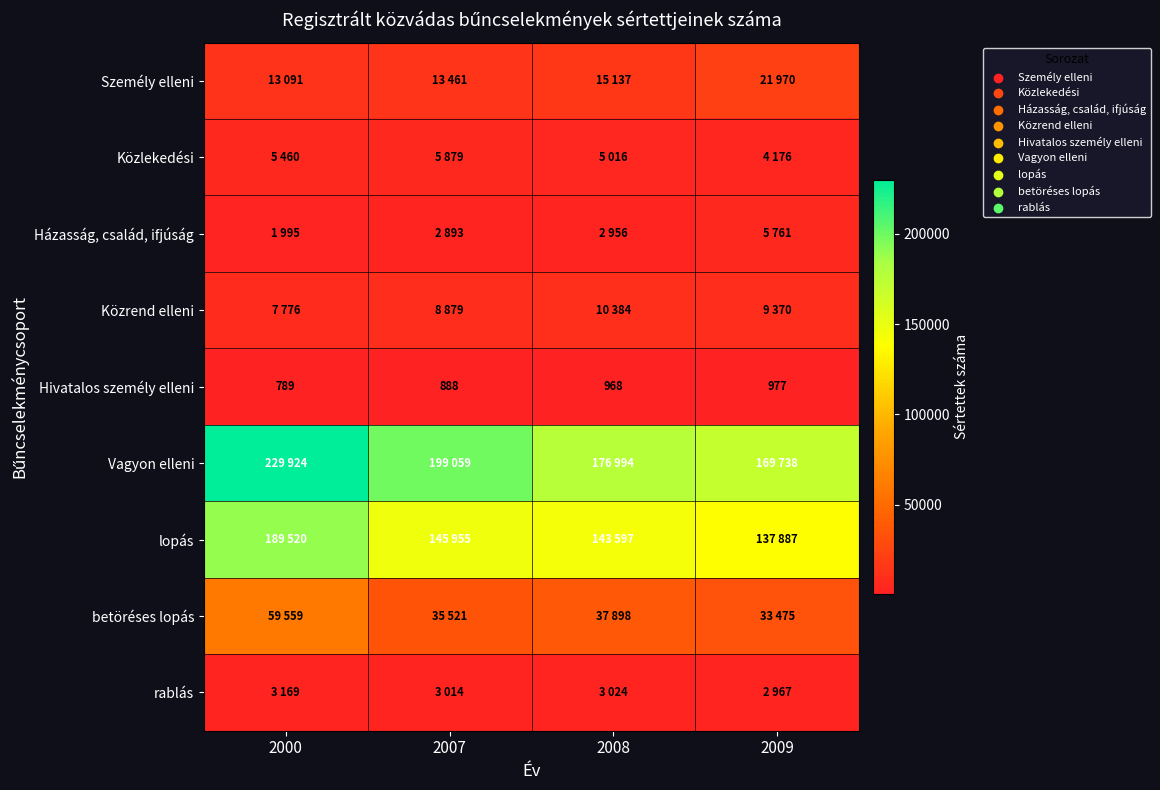

At how many categories does at least one series exceed 45646?

4